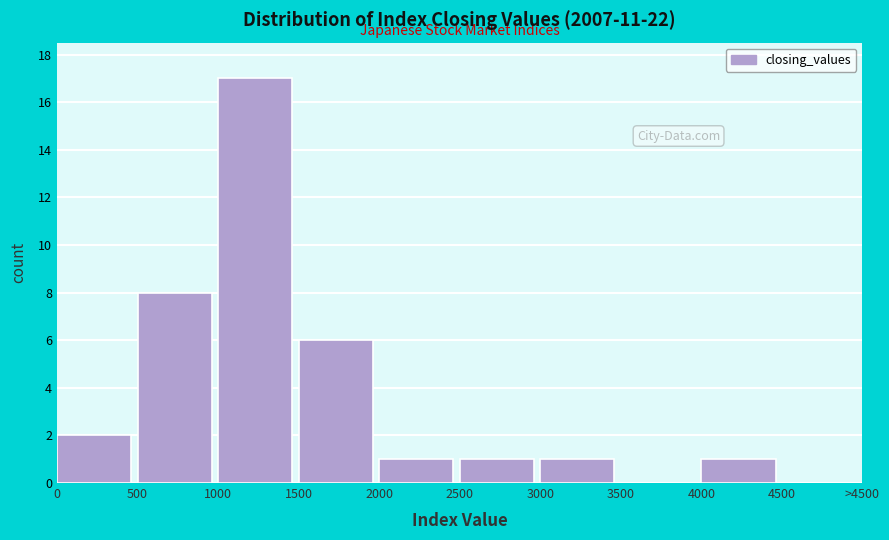

Reading left to right, list all the values displayed in this chart.

0=2	500=8	1000=17	1500=6	2000=1	2500=1	3000=1	3500=0	4000=1	4500=0